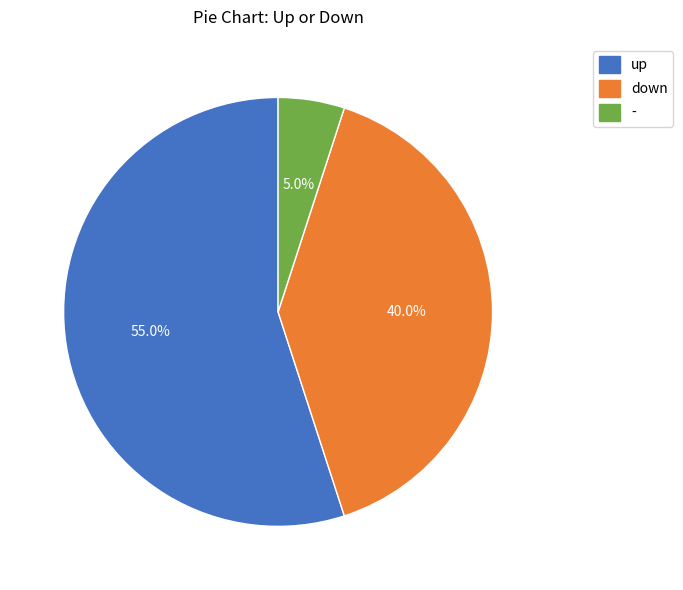

How many segments does this pie chart have?

3